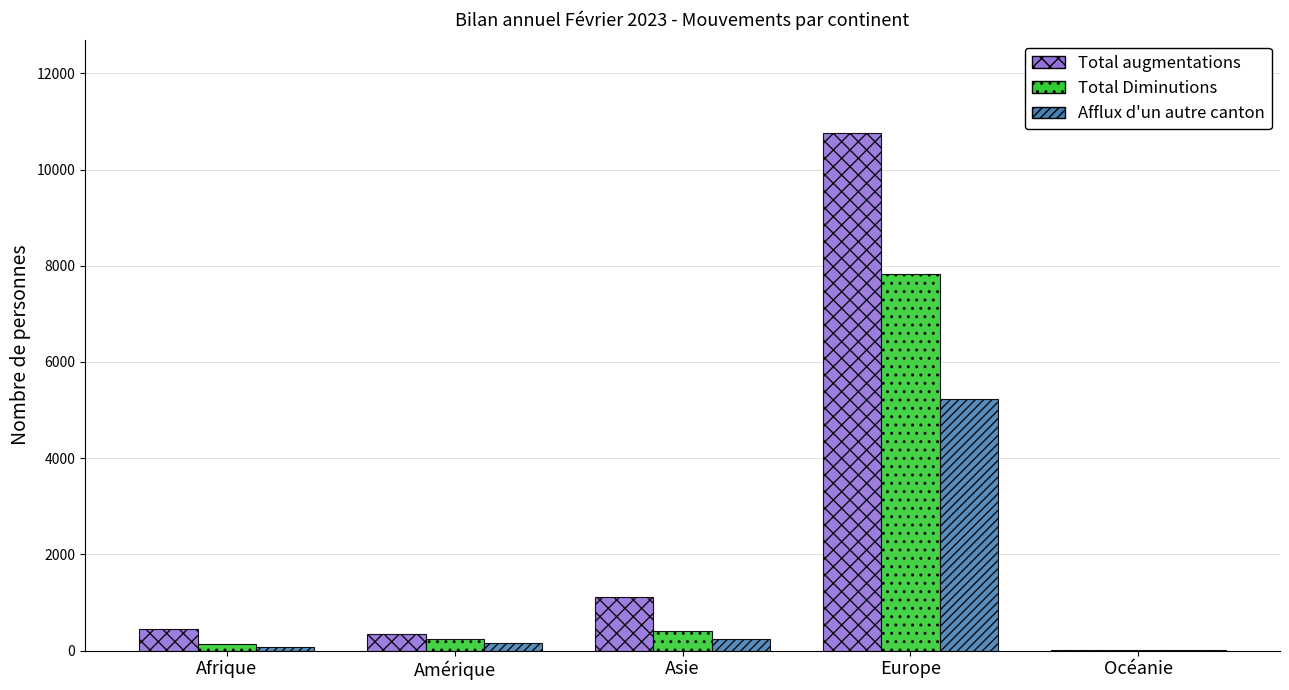

Reading left to right, what are all the values shown in this chart?

Total augmentations: Afrique=454	Amérique=341	Asie=1124	Europe=10764	Océanie=12
Total Diminutions: Afrique=137	Amérique=246	Asie=400	Europe=7820	Océanie=5
Afflux d'un autre canton: Afrique=73	Amérique=165	Asie=251	Europe=5237	Océanie=9